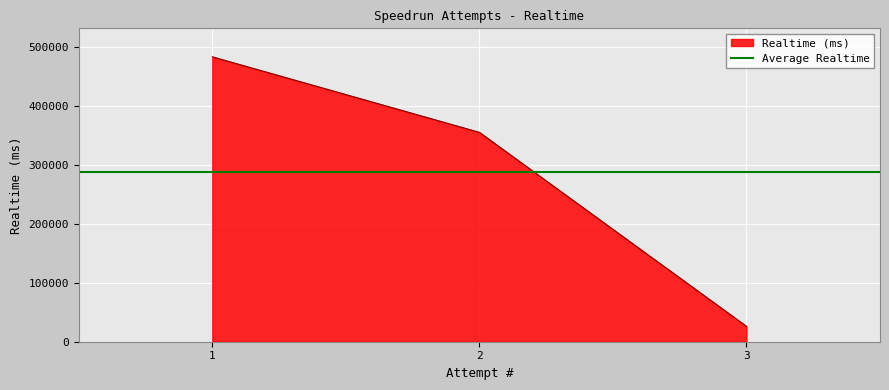

Is it true that the value at 2 is 354681?

True